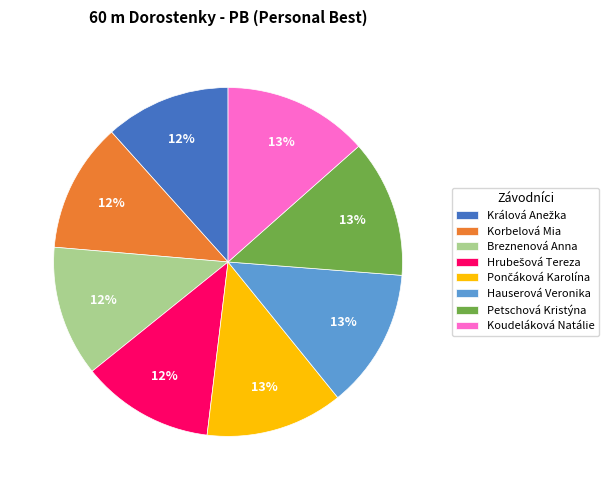

Between Hauserová Veronika and Korbelová Mia, which is larger?

Hauserová Veronika